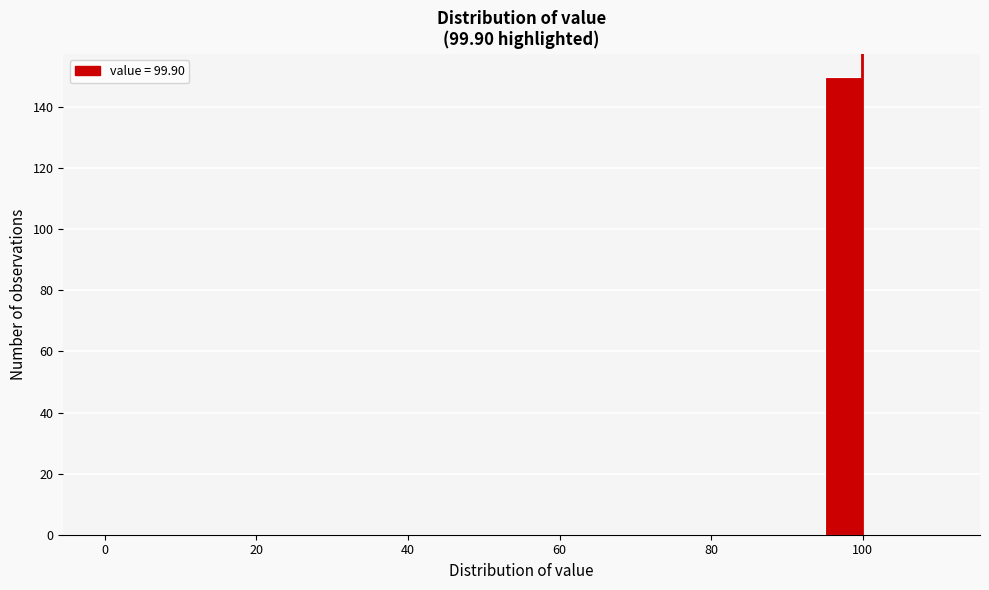

Around what value on the x-axis is the tallest bar? Give the approximate position of its centre, as read against the axis.

98